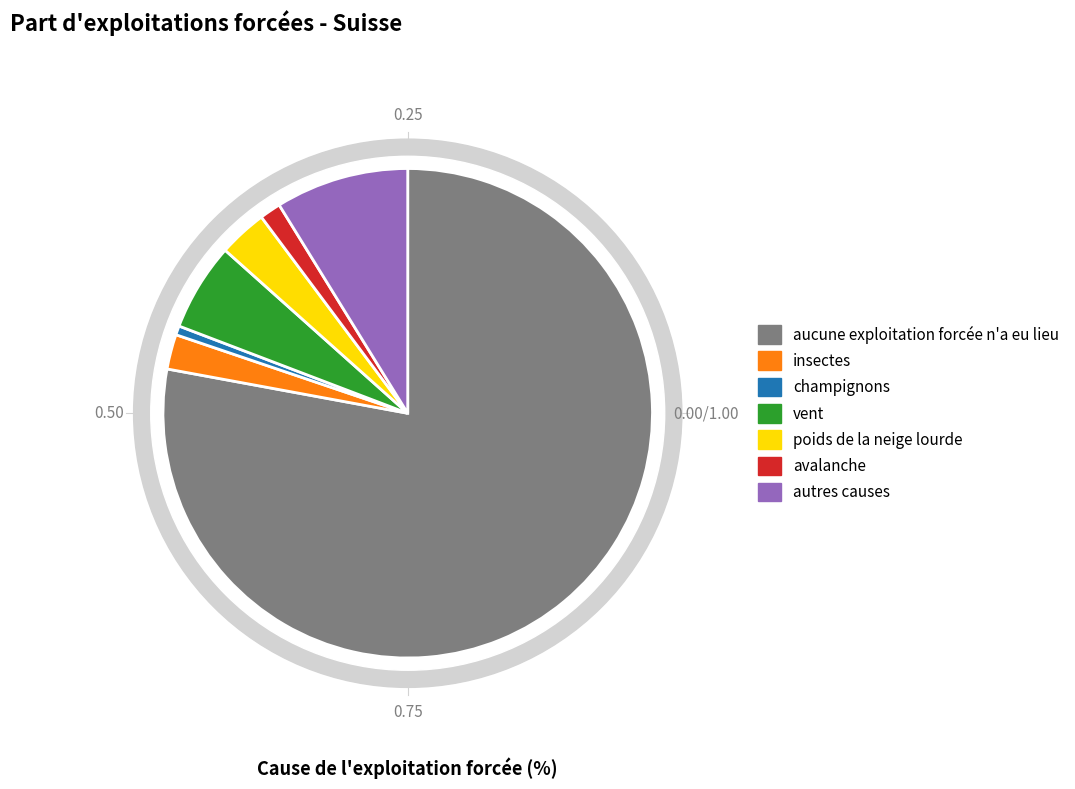

What percentage is the avalanche slice, to the nearest percent?

1%